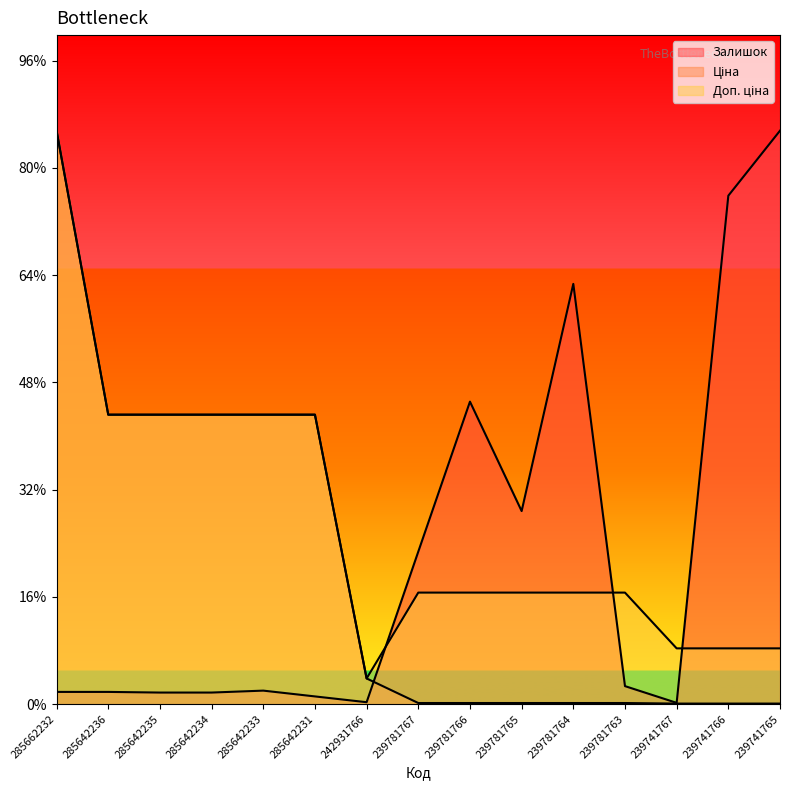

The Залишок series shows 4723.1 at 239741765. True or false?

False